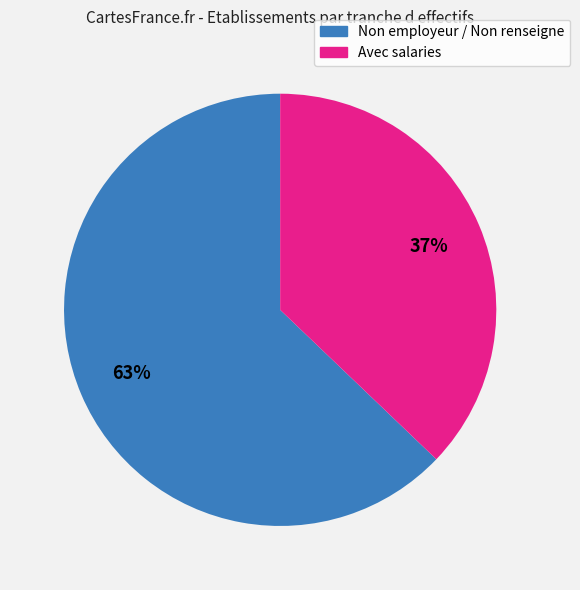

Is there a majority slice in this chart?

Yes